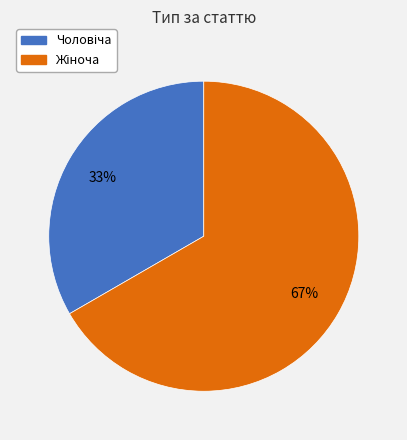

To the nearest percent, what is the average slice percentage?

50%